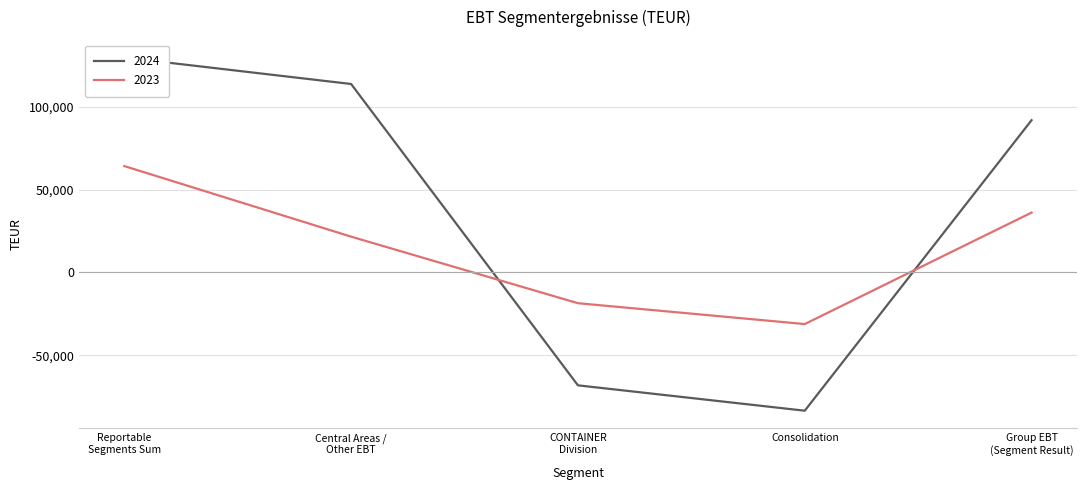

Count the number of categories in the chart.

5